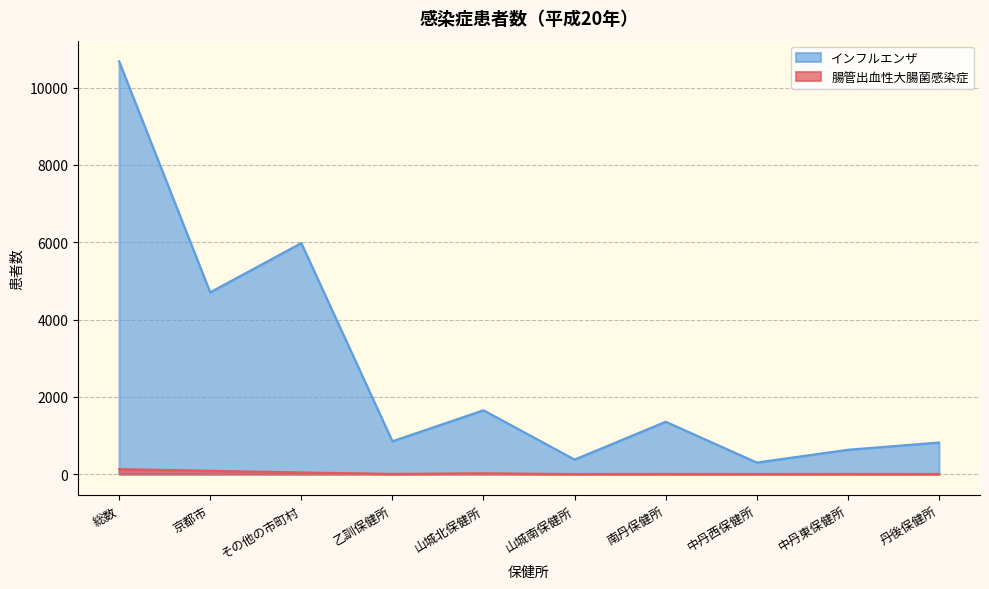

What is the label of the 10th point from the left?

丹後保健所